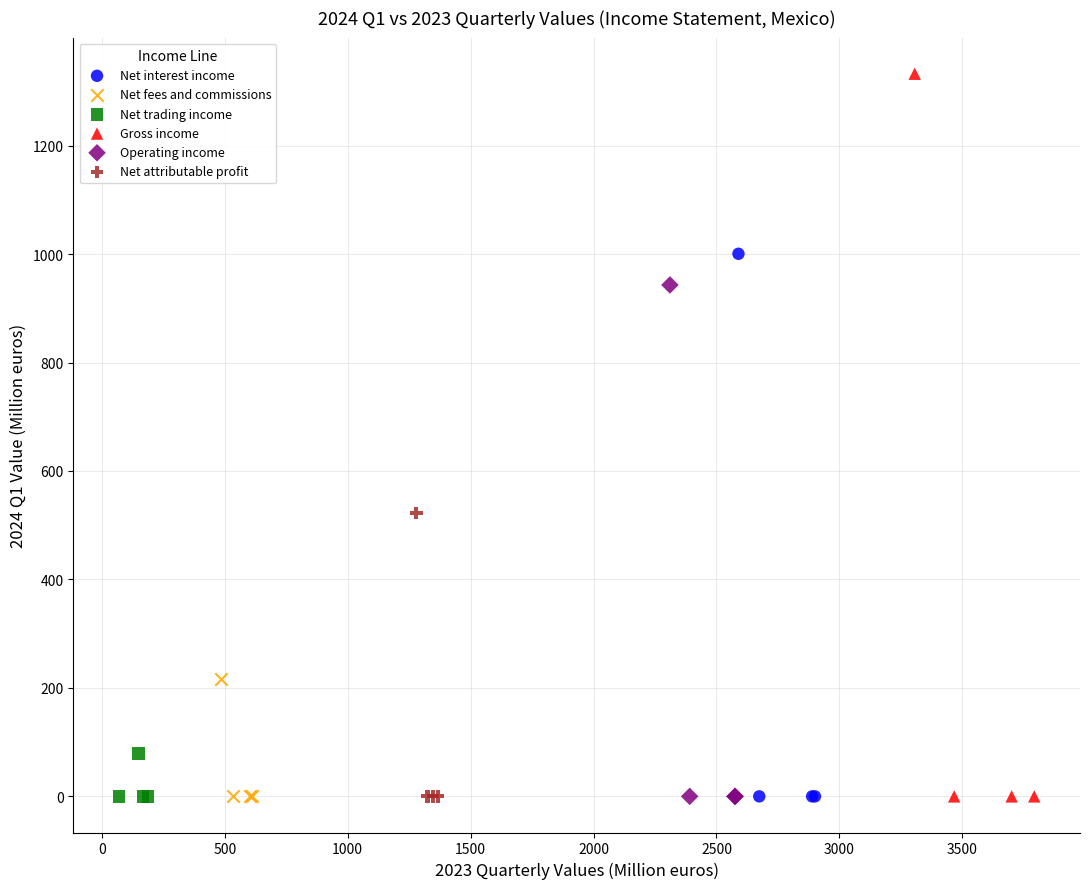

Which series has the widest spread of Y values?

Gross income